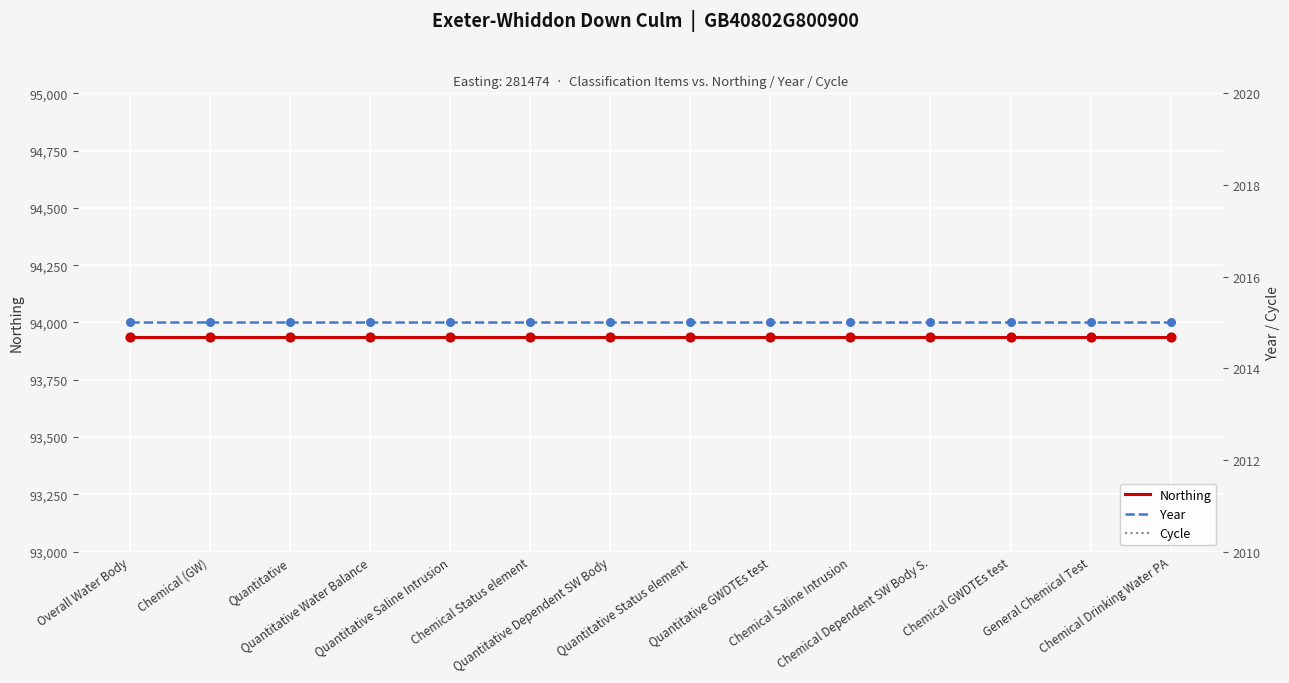

Is the value of Year at Chemical Drinking Water PA greater than the value of Cycle at Quantitative Water Balance?

Yes